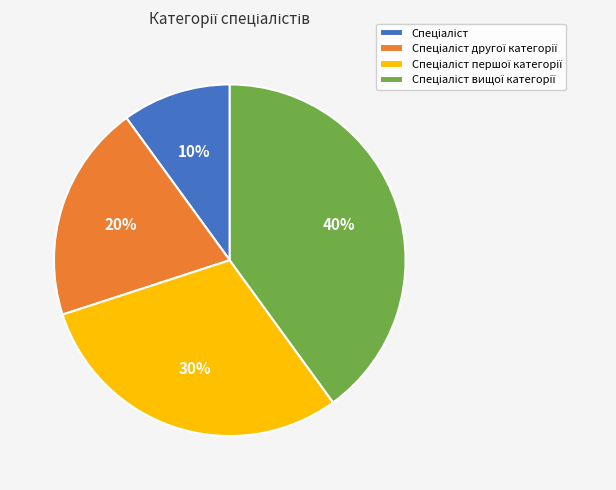

To the nearest percent, what is the average slice percentage?

25%